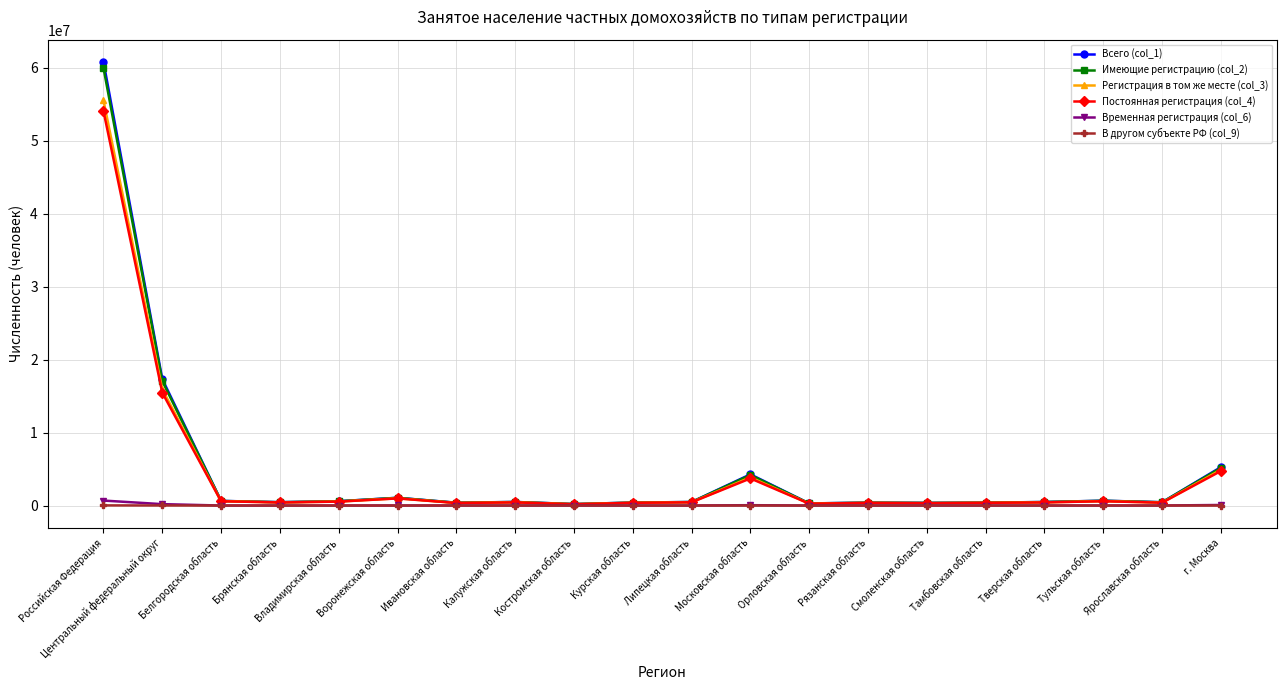

How many lines are shown in the chart?

6